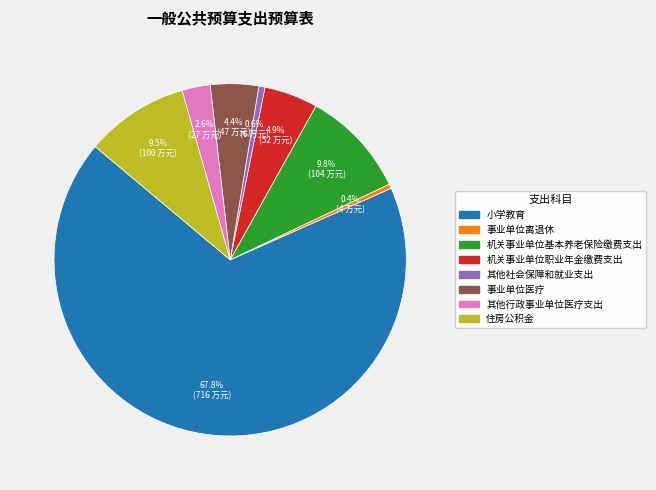

How many segments does this pie chart have?

8